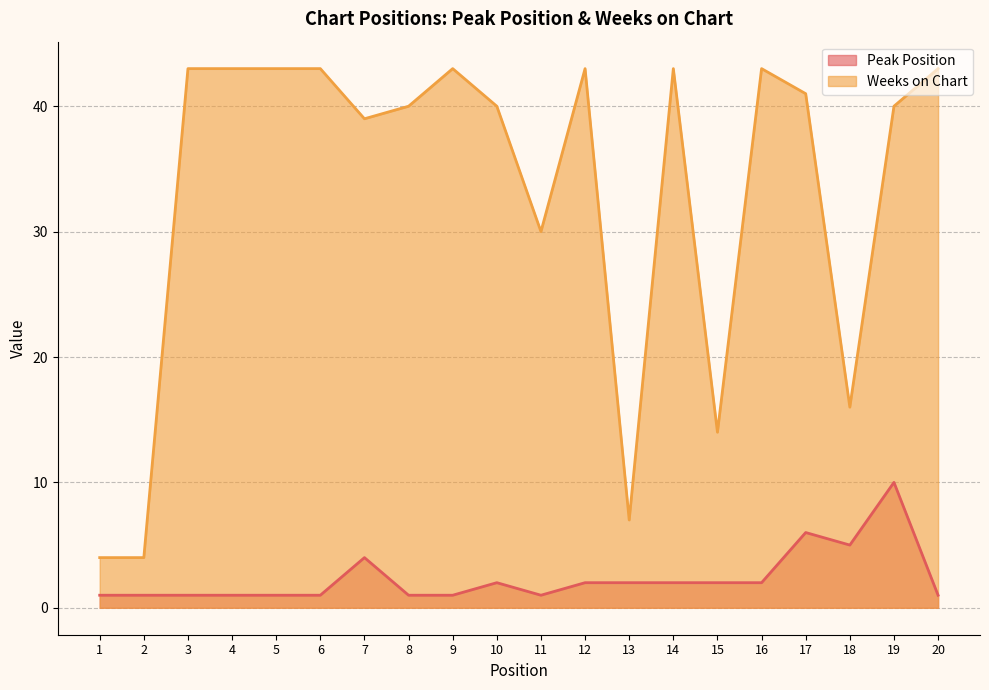

What is the difference between the Weeks on Chart values at 17 and 4?

2